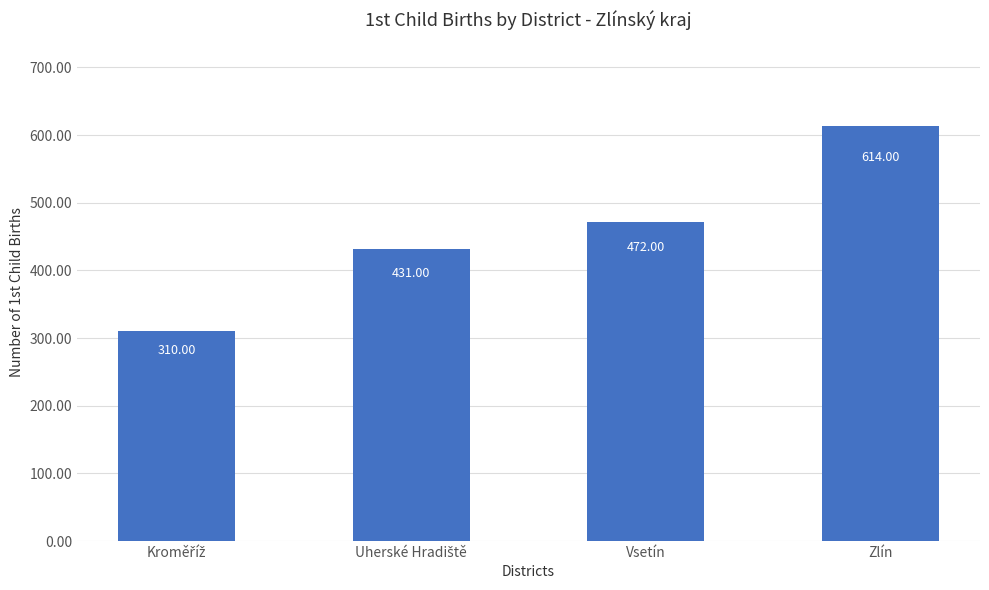

Which has a higher value, Vsetín or Zlín?

Zlín